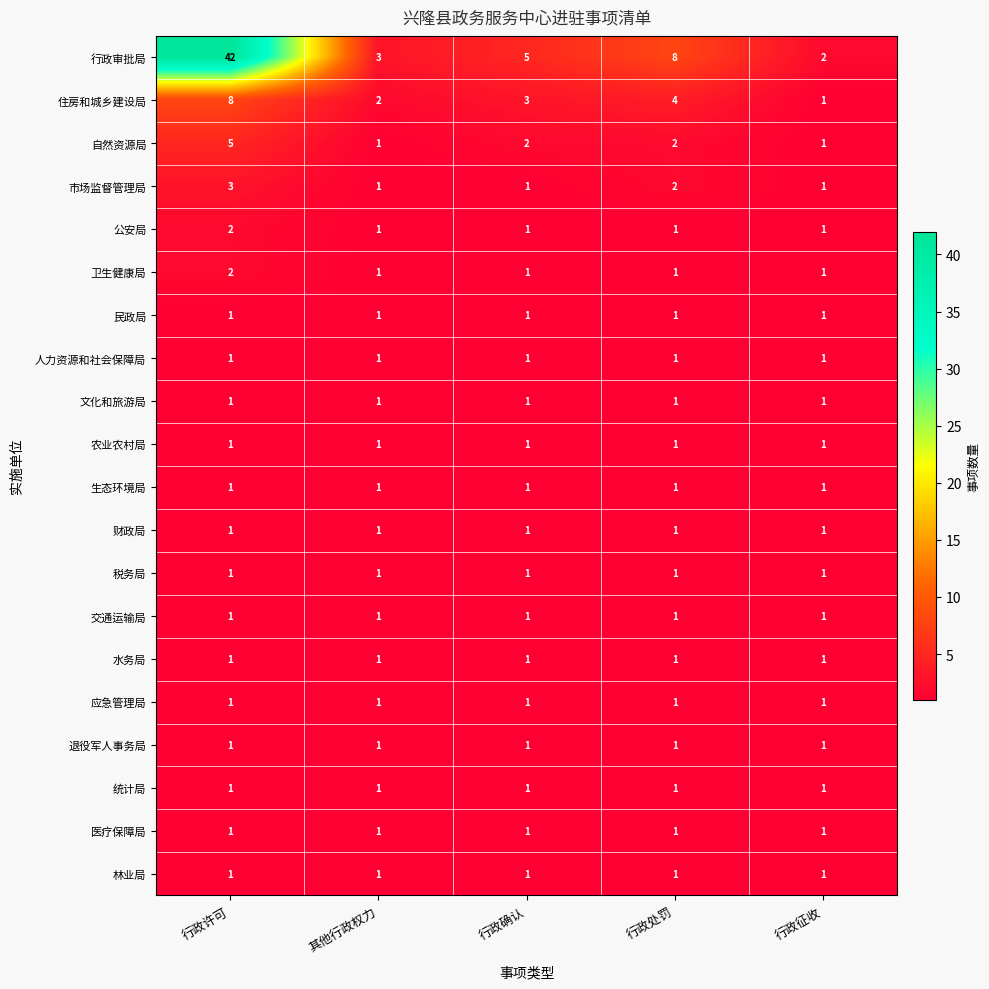

What is the greatest value displayed?

42